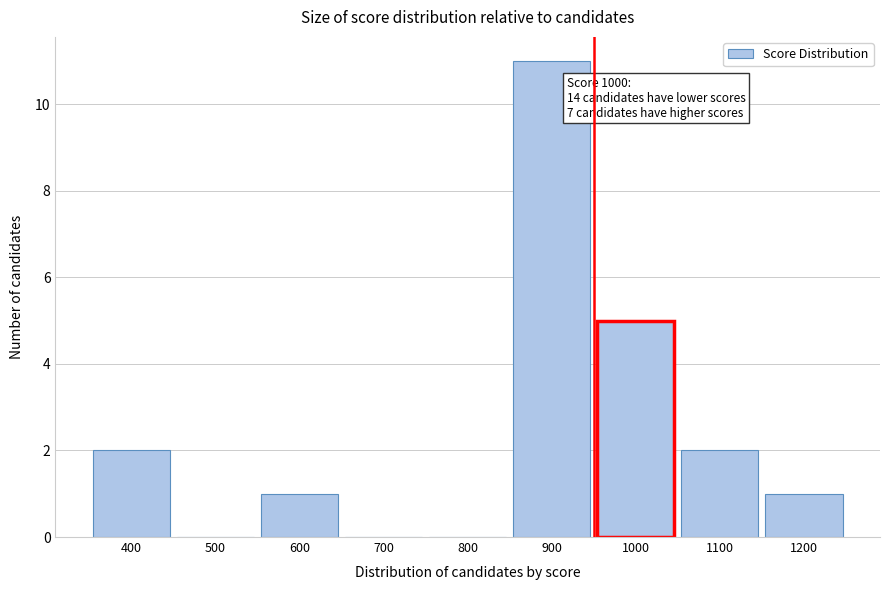

Reading right to left, extract all data points from this chart.

1200=1	1100=2	1000=5	900=11	800=0	700=0	600=1	500=0	400=2